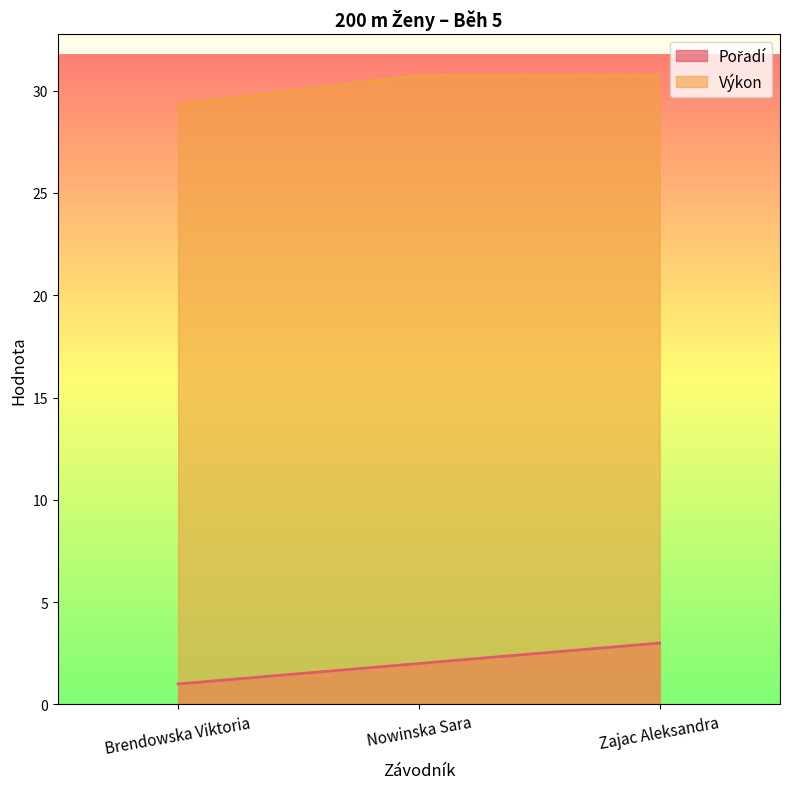

How many categories are shown in the chart?

3